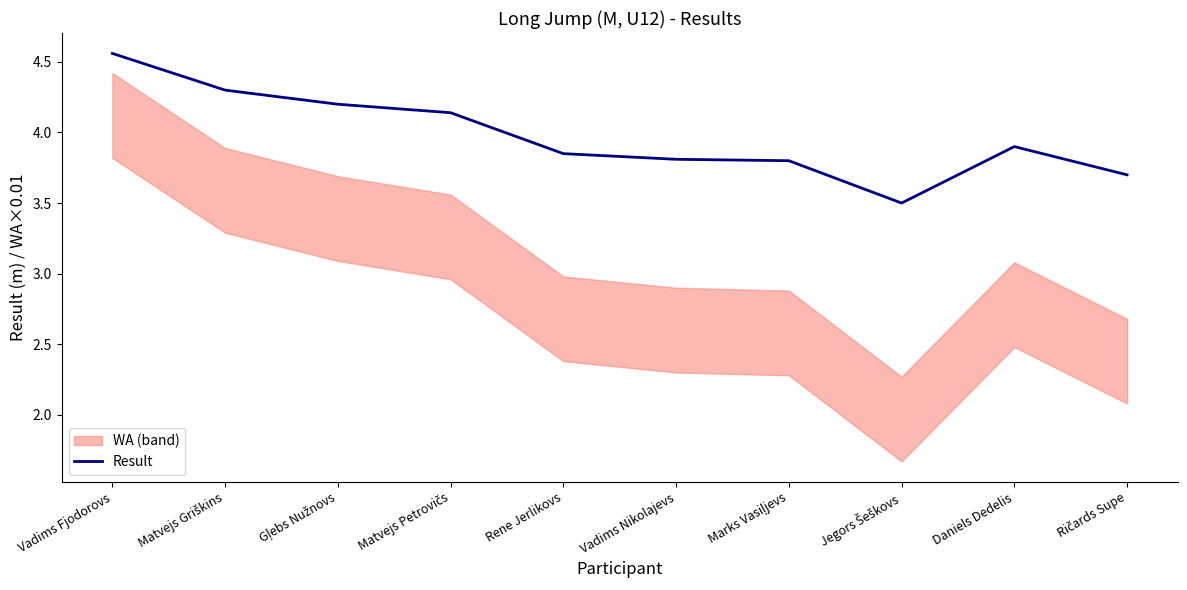

What is the difference between the values at Jegors Šeškovs and Matvejs Petrovičs?

0.6